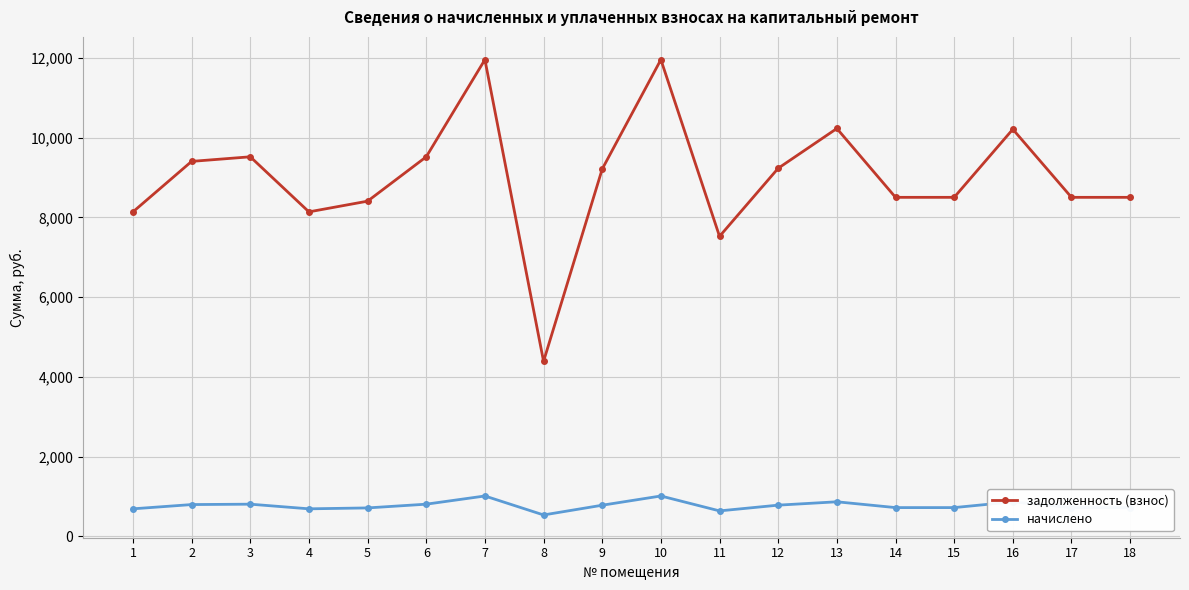

What is the value of the задолженность (взнос) point at the 7th from the left?

11961.6